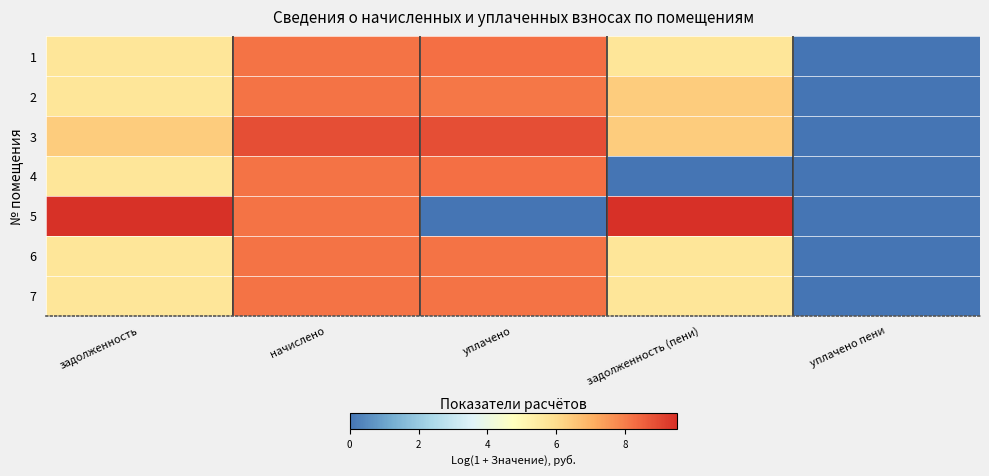

What is the greatest value displayed?

9.5